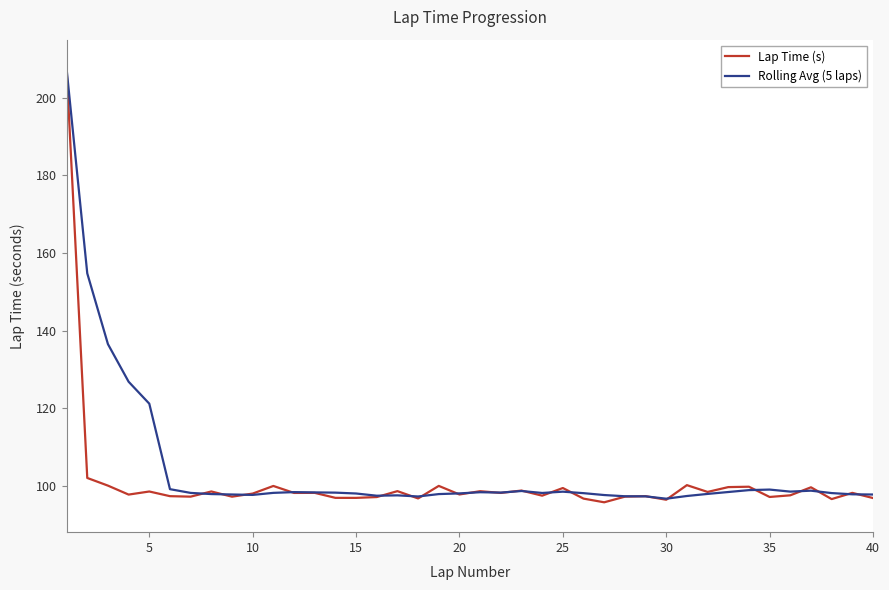

True or false: Rolling Avg (5 laps) and Lap Time (s) cross at least once.

True